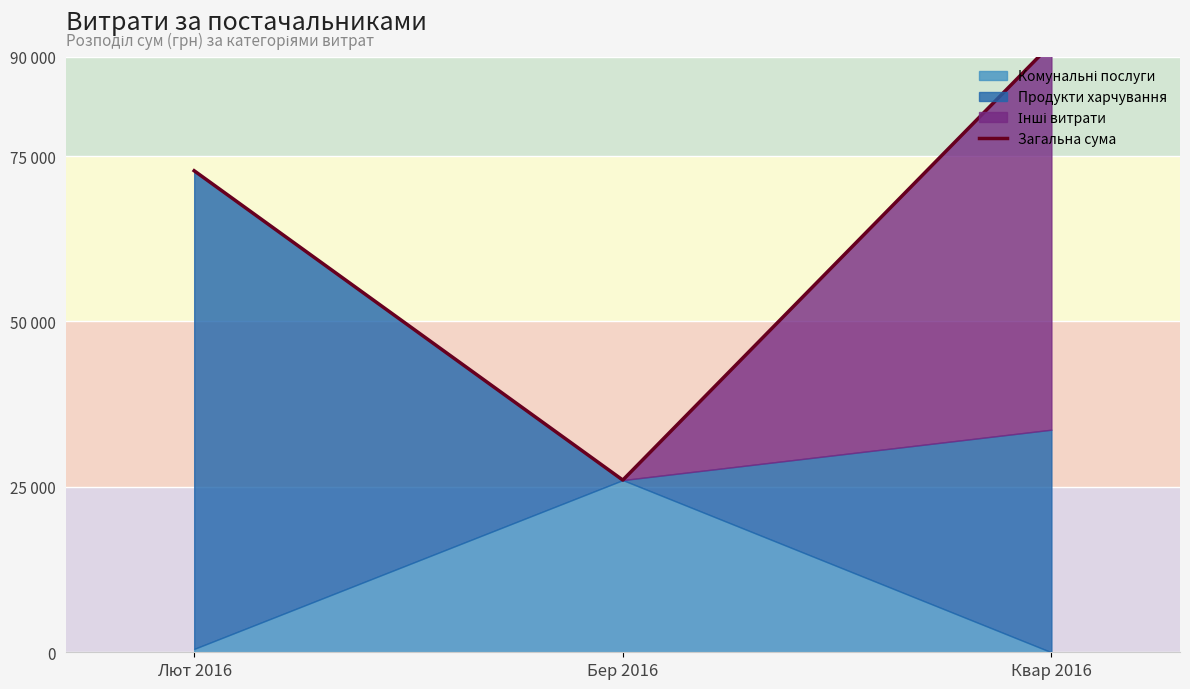

Where is the data nearest to the value 58988?

Лют 2016